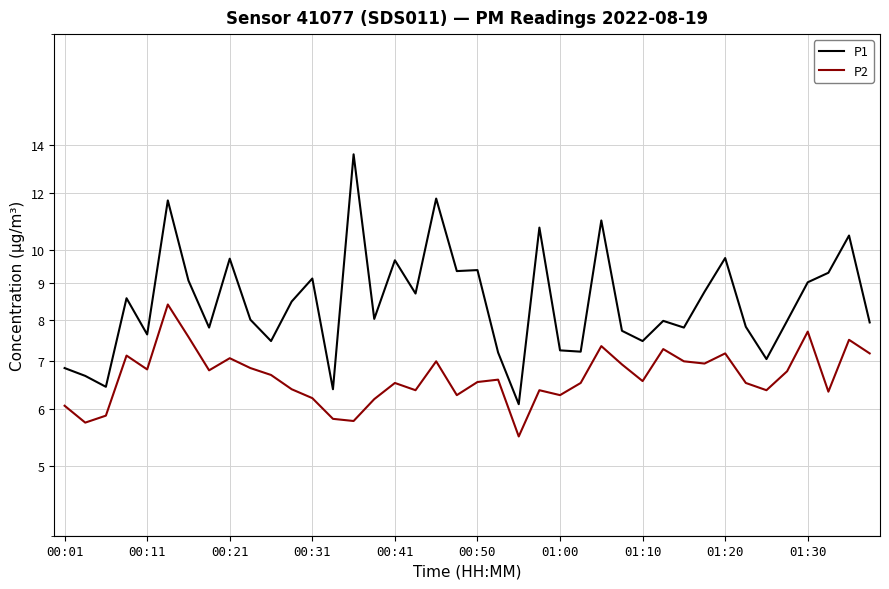

What is the total value across all series at 00:21?

16.8